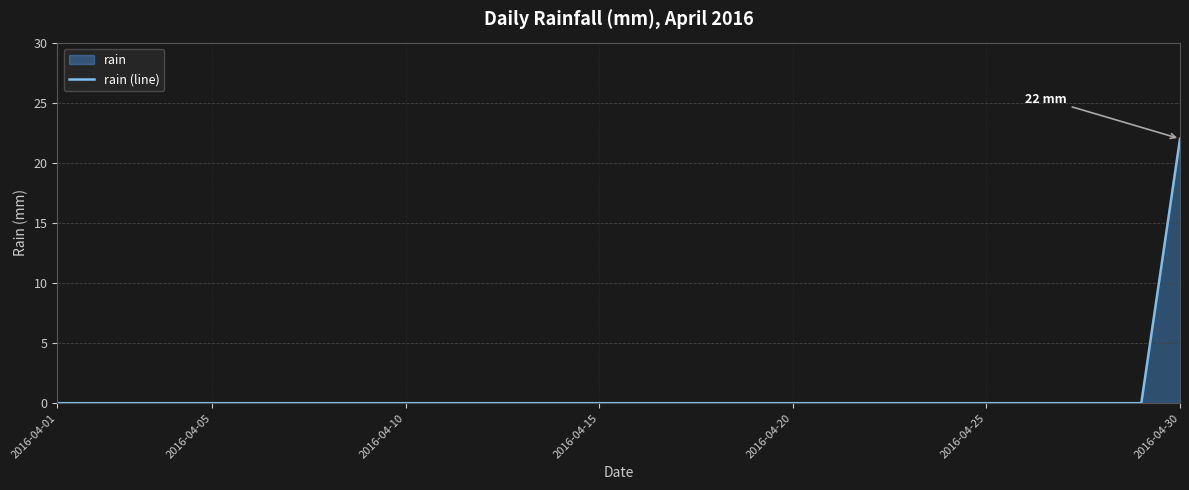

What is the maximum value shown in the chart?

22